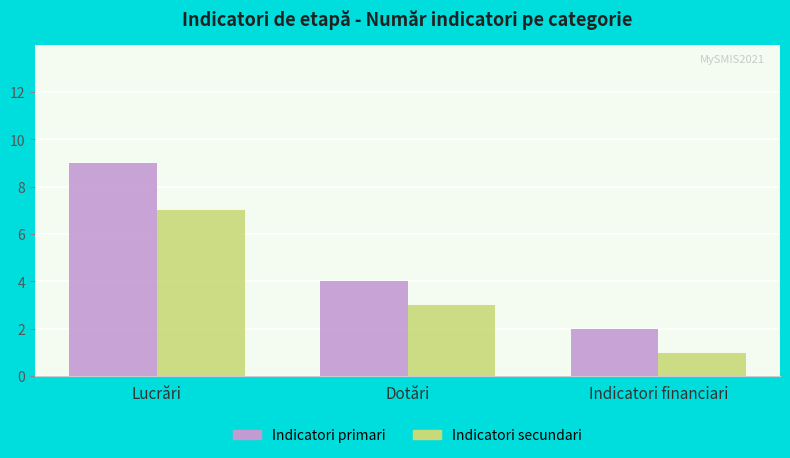

How many groups of bars are there?

3